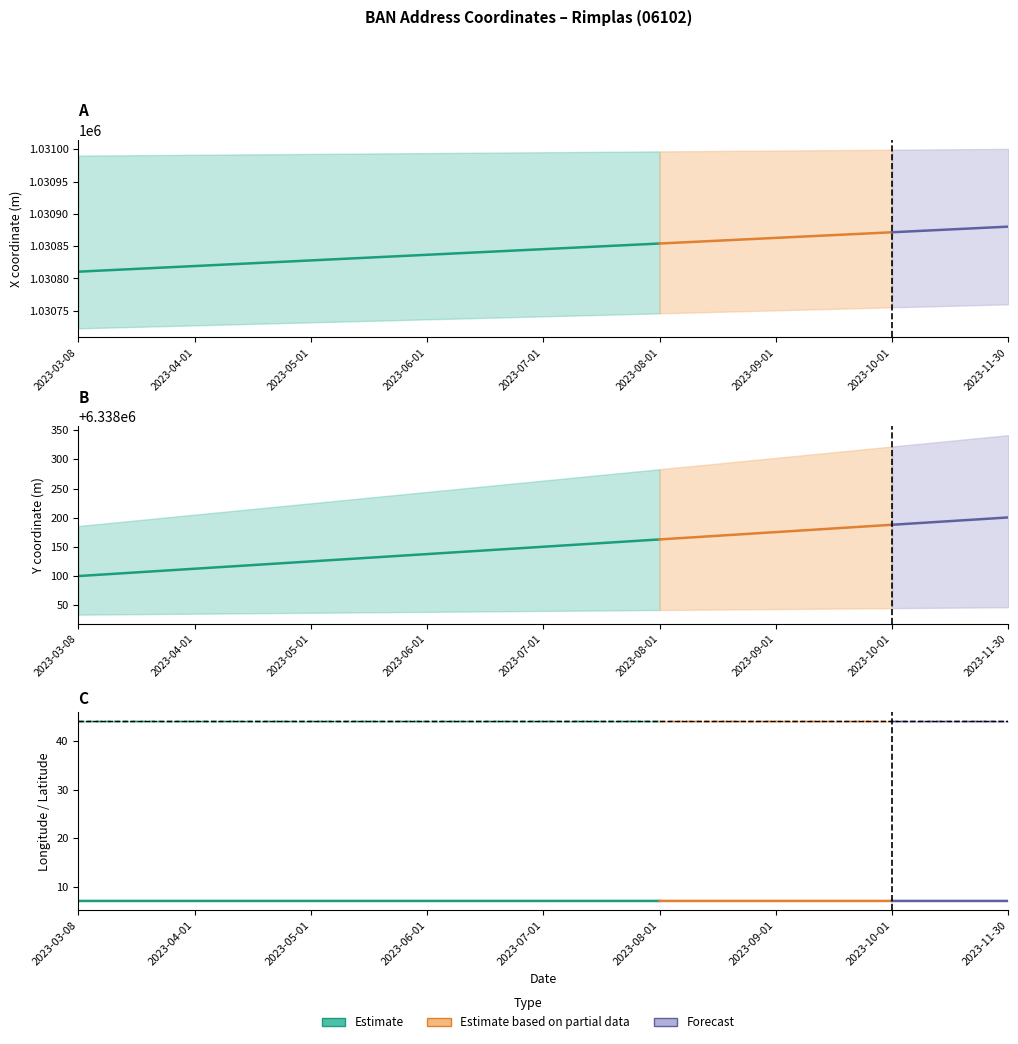

Count the number of categories in the chart.

6